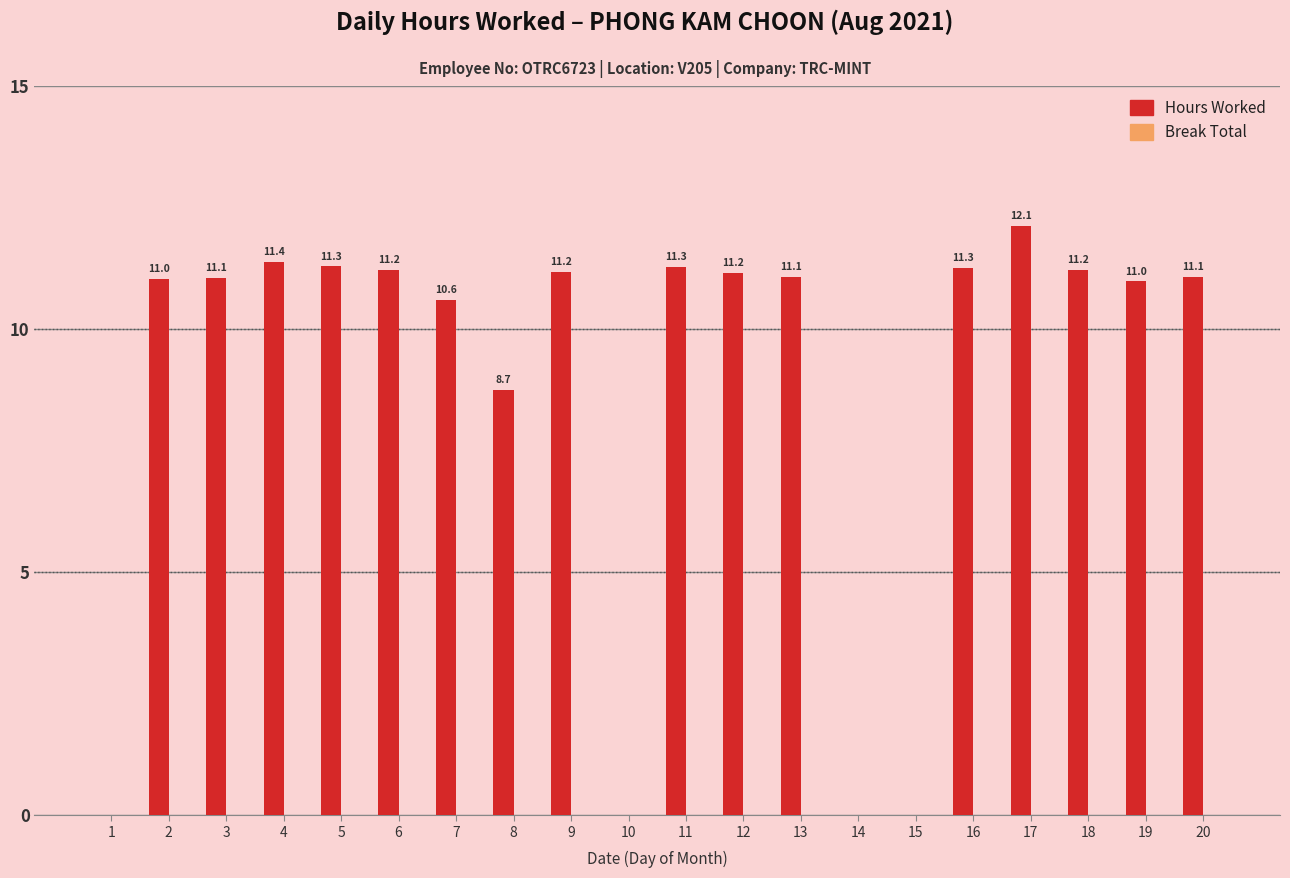

Which has a higher value, 7 or 20?

20